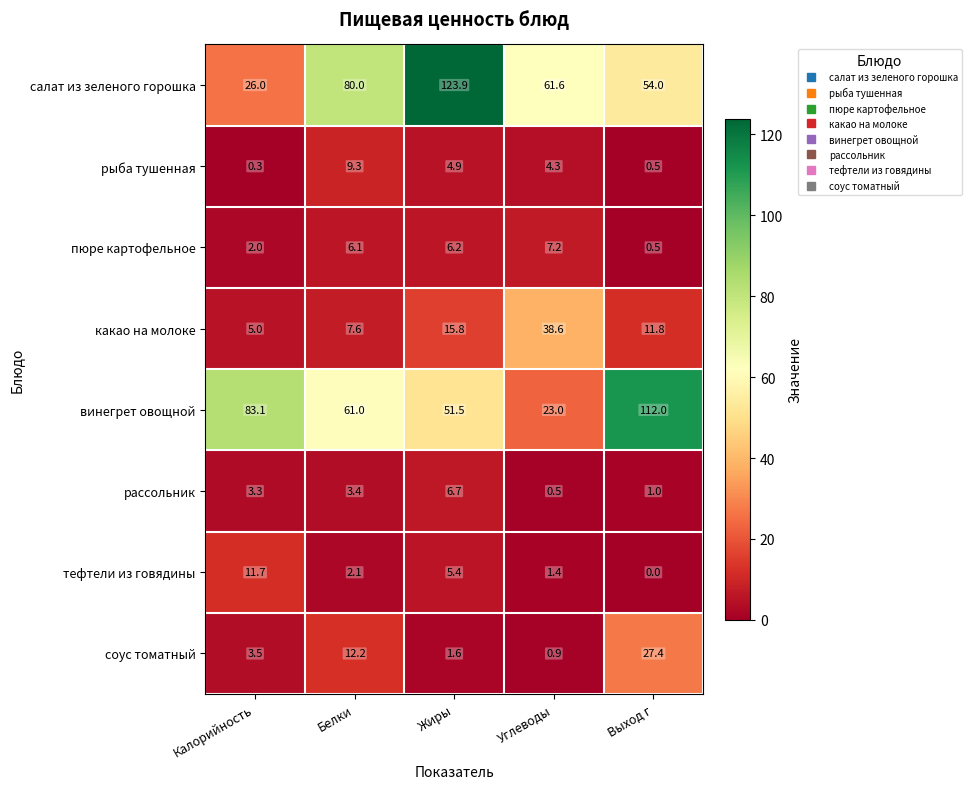

Which series has the largest total across all categories?

салат из зеленого горошка